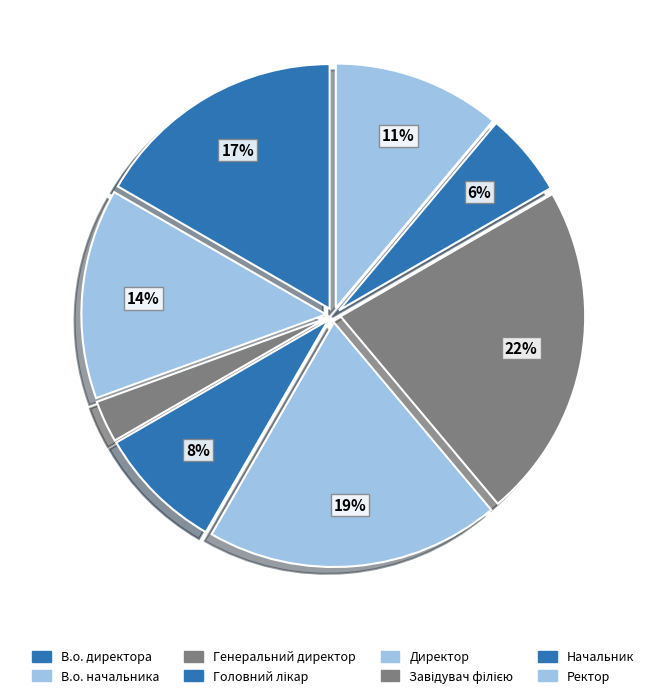

Count the number of slices in the pie.

8